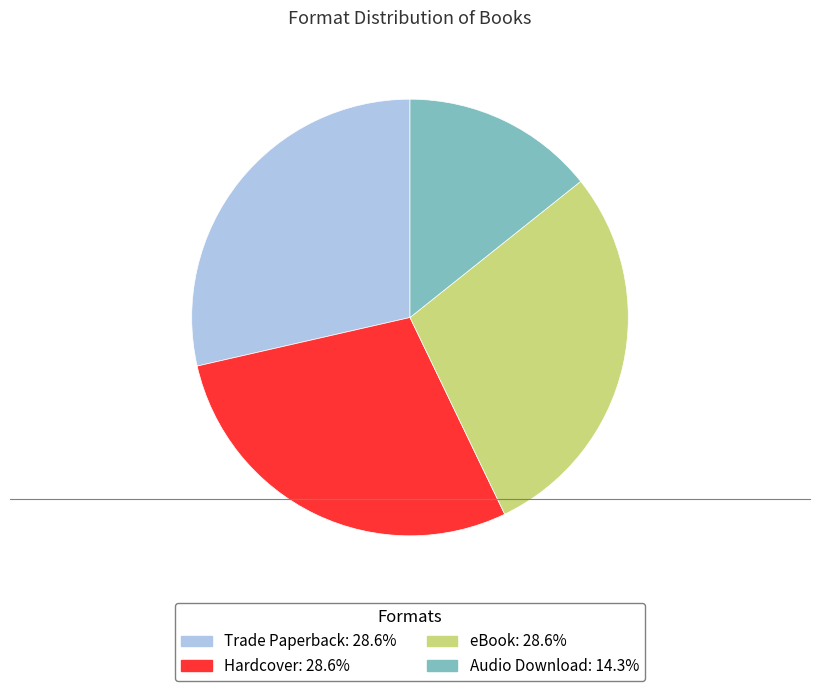

Does any single category account for the majority?

No